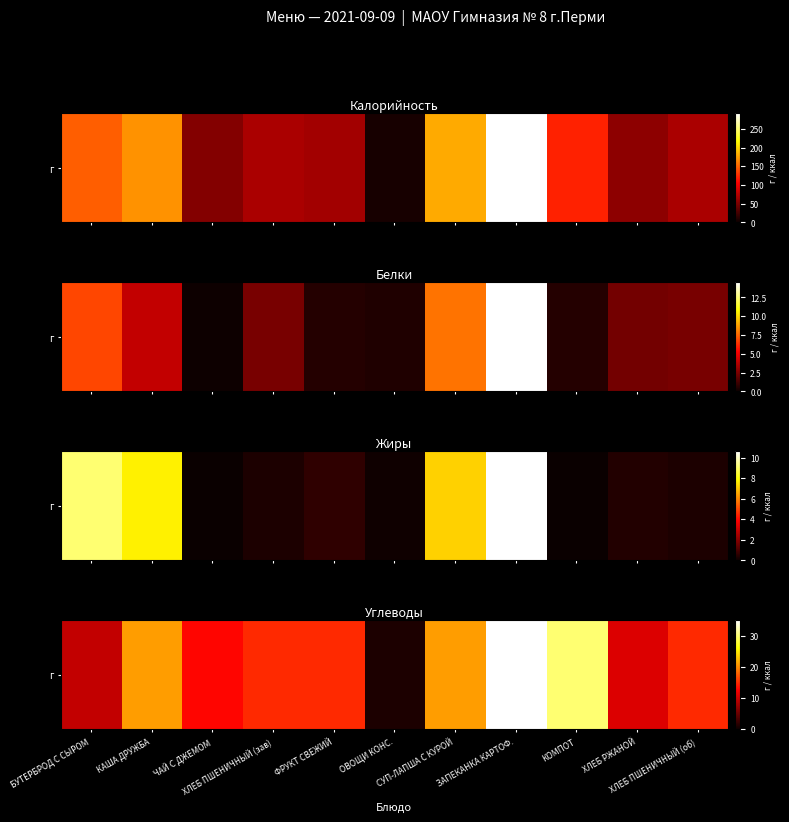

Rank the categories by value from lowest to highest.

ОВОЩИ КОНС., БУТЕРБРОД С СЫРОМ, ХЛЕБ РЖАНОЙ, ЧАЙ С ДЖЕМОМ, ХЛЕБ ПШЕНИЧНЫЙ (зав), ФРУКТ СВЕЖИЙ, ХЛЕБ ПШЕНИЧНЫЙ (об), КАША ДРУЖБА, СУП-ЛАПША С КУРОЙ, КОМПОТ, ЗАПЕКАНКА КАРТОФ.